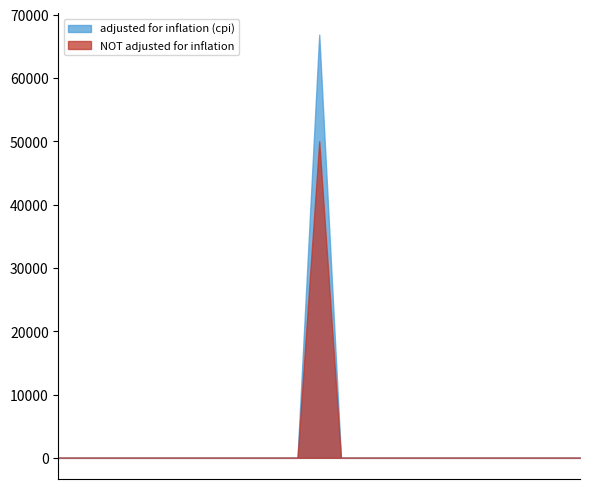

Rank the series by their maximum value, from highest to lowest.

adjusted for inflation (cpi), NOT adjusted for inflation